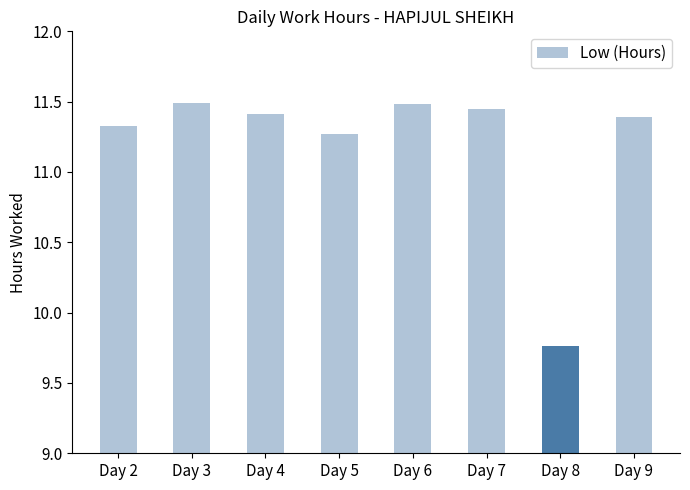

What is the difference between the second highest and second lowest values?

0.2